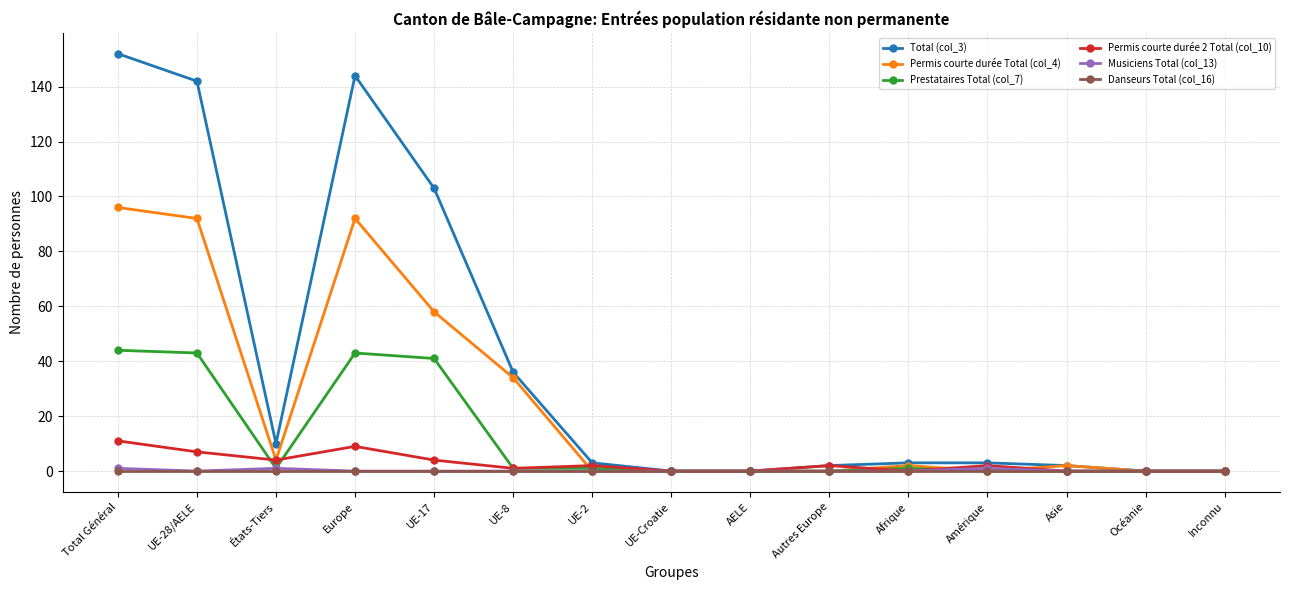

True or false: Permis courte durée Total (col_4) has more than 0 points higher than both neighbors.

True